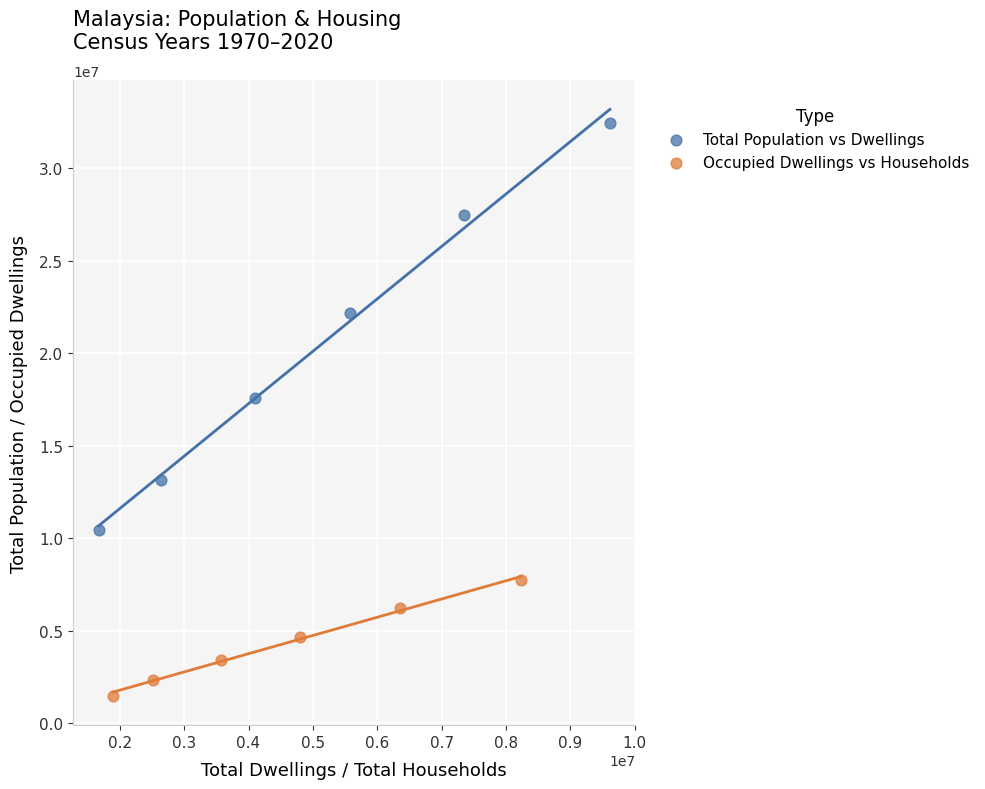

Which series contains the highest Y value?

Total Population vs Dwellings